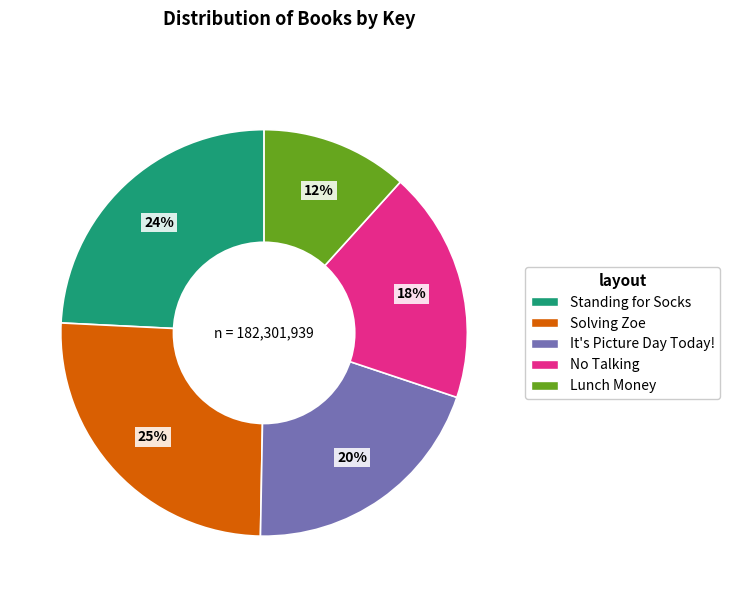

What is the largest slice in the pie chart?

Solving Zoe